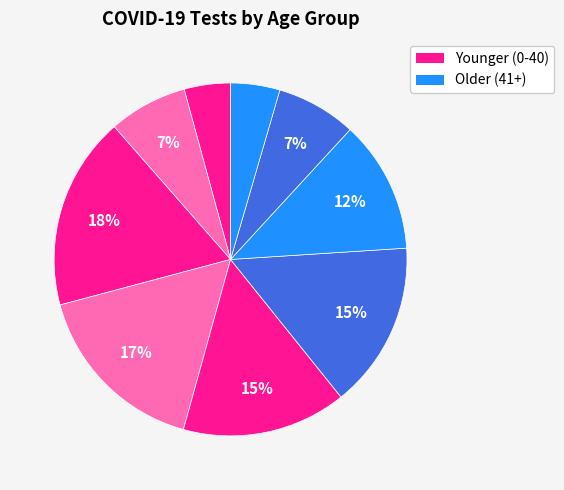

How many segments does this pie chart have?

9